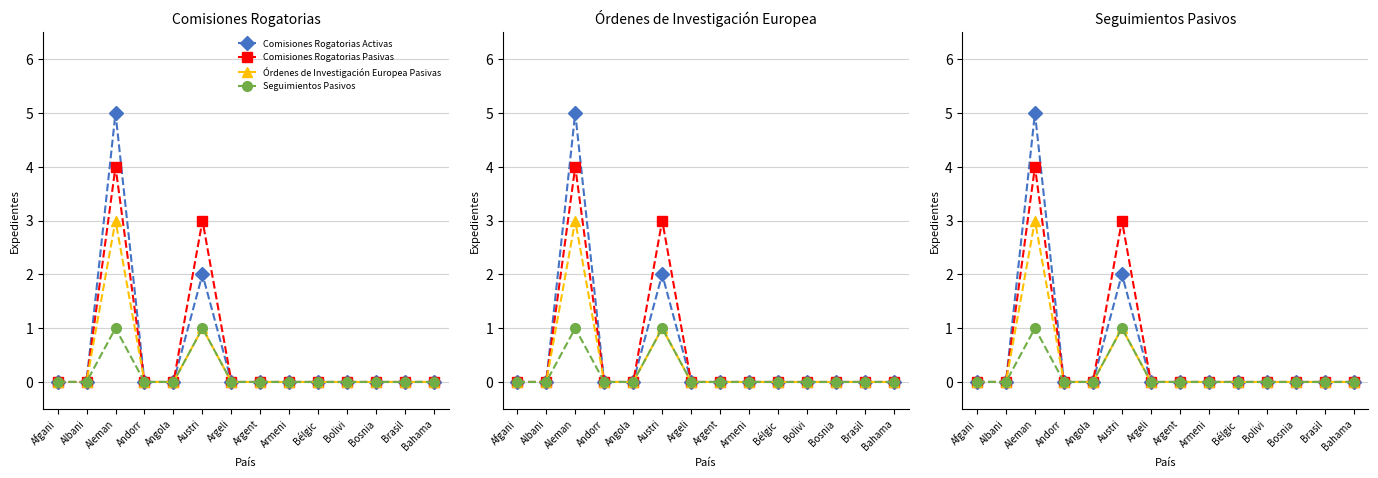

Does the chart have visible grid lines?

Yes